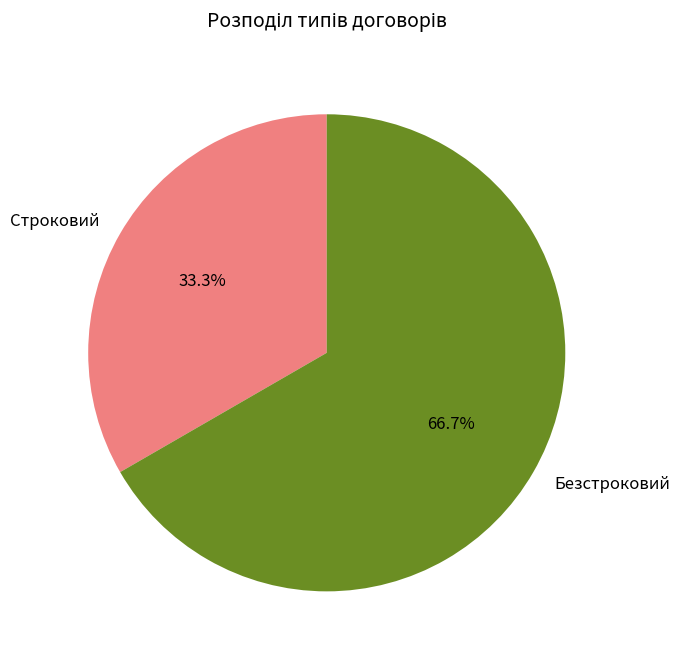

What percentage is NOT represented by Строковий?

66.7%